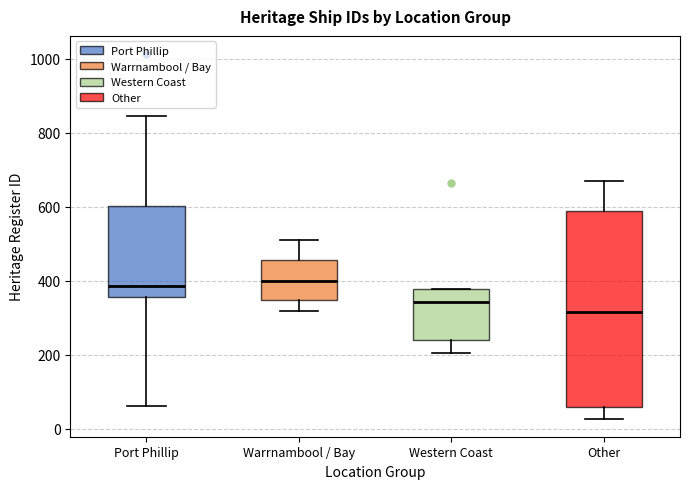

Where is the lower edge of the box for Other on the y-axis? The values are not printed on the chart, so give them approximately, as read against the axis.

60